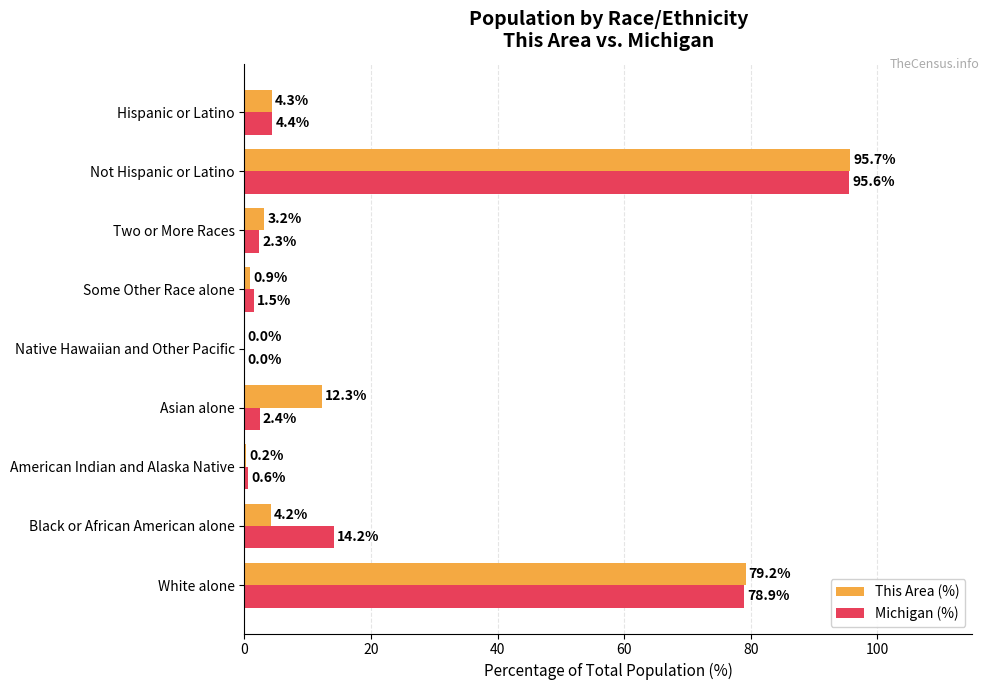

The Michigan (%) series shows 0.6 at American Indian and Alaska Native. True or false?

True